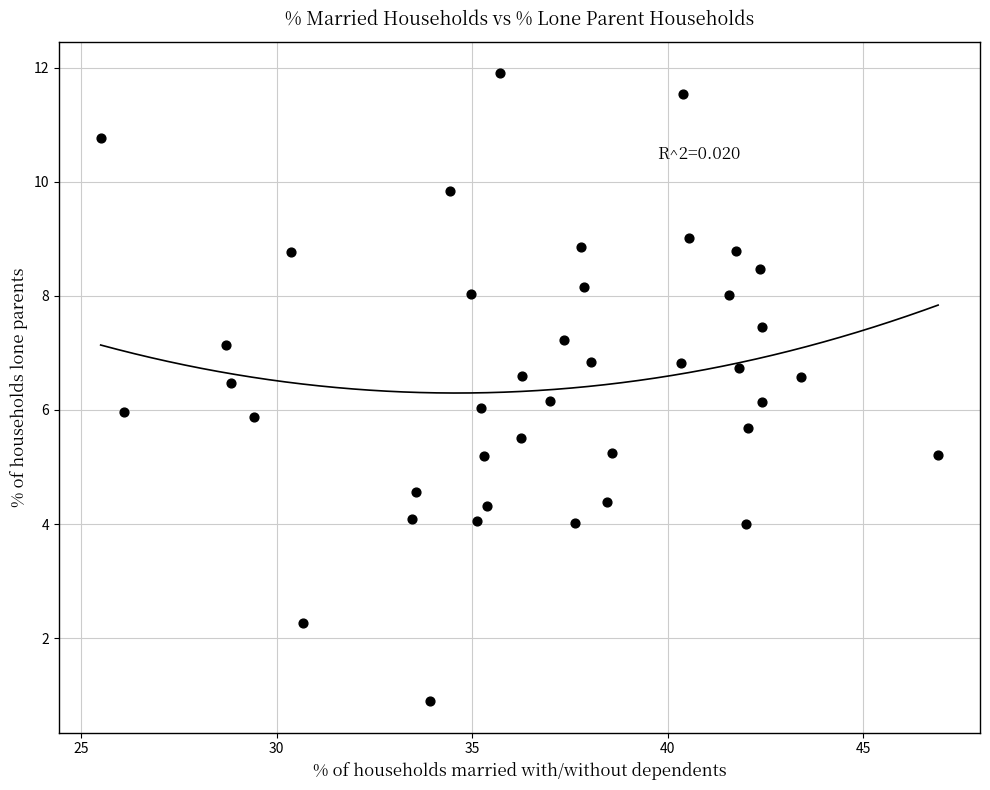

What is the range of X values (max minus min)?

21.4